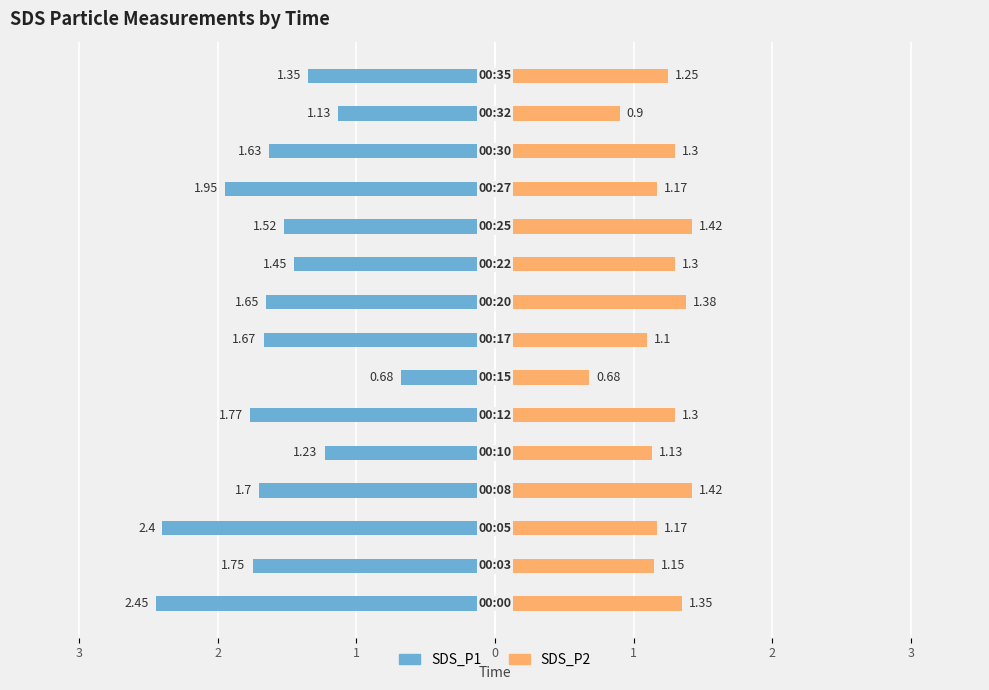

Is it true that SDS_P1 equals -1.0 at 3?

False